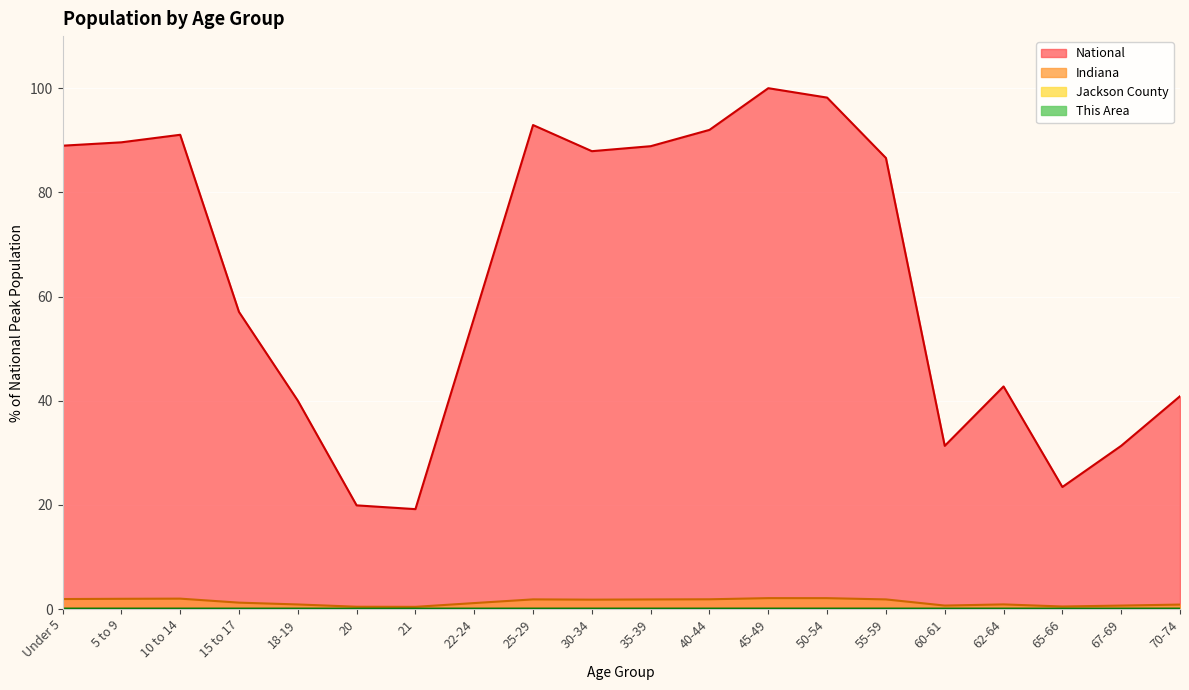

Rank the series by their maximum value, from lowest to highest.

This Area, Jackson County, Indiana, National